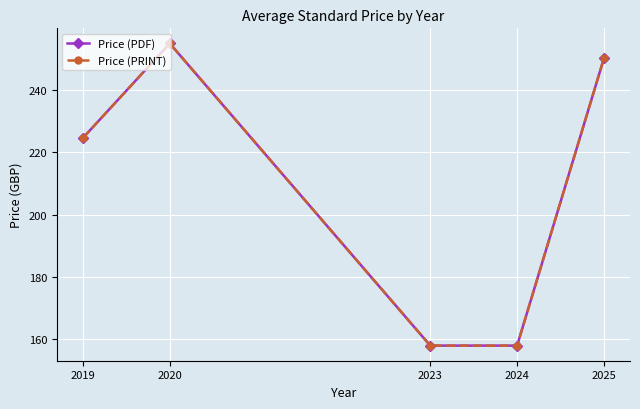

Is the value of Price (PDF) at 2020 greater than the value of Price (PRINT) at 2020?

No